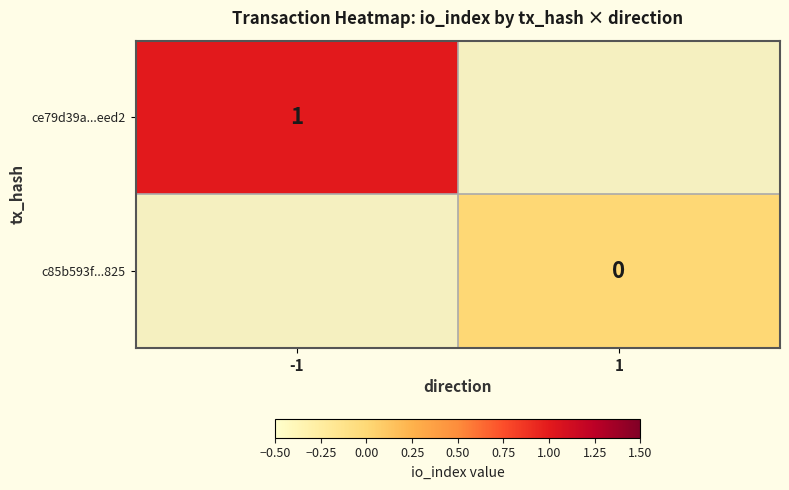

True or false: ce79d39a...eed2 has a value of 1 at -1.

True